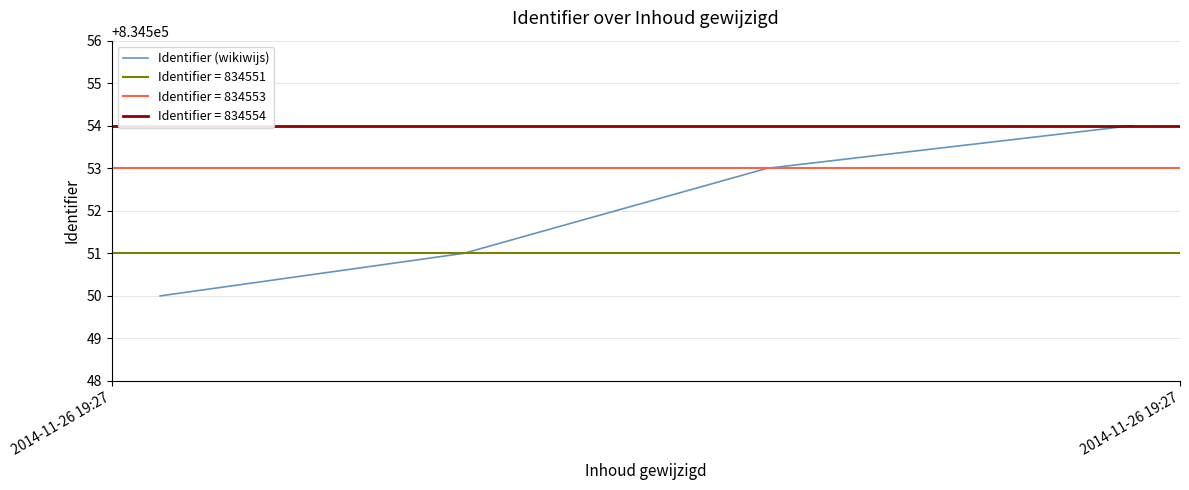

What is the highest value of the Identifier (wikiwijs) series?

834554